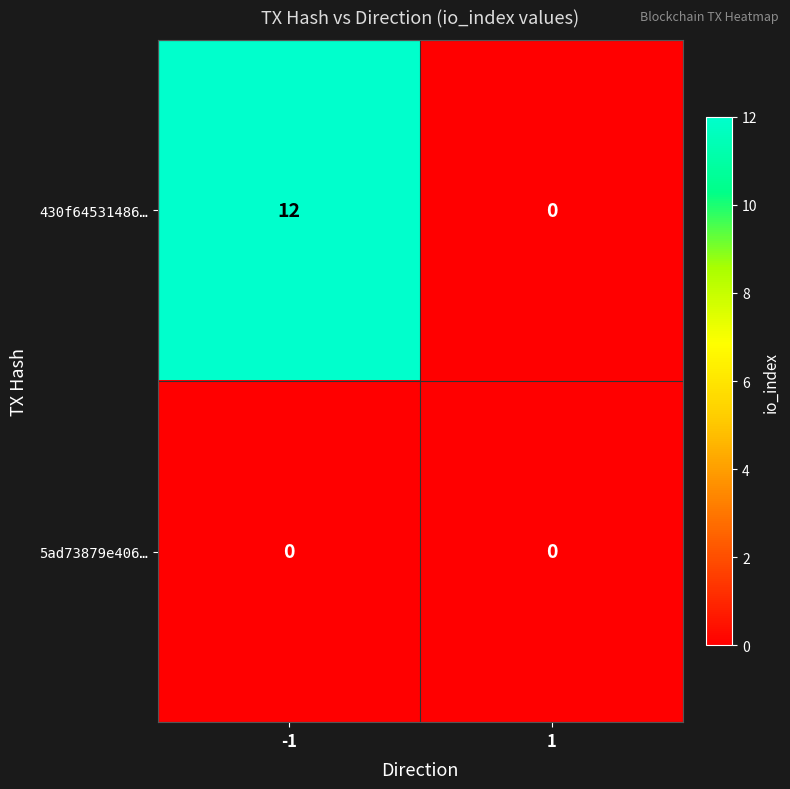

What is the greatest value displayed?

12